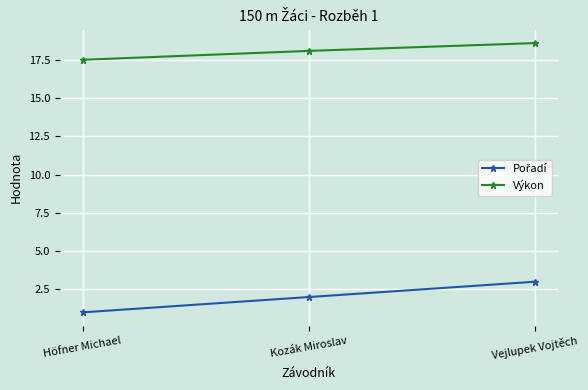

The value of Výkon at Kozák Miroslav is 12.3. True or false?

False